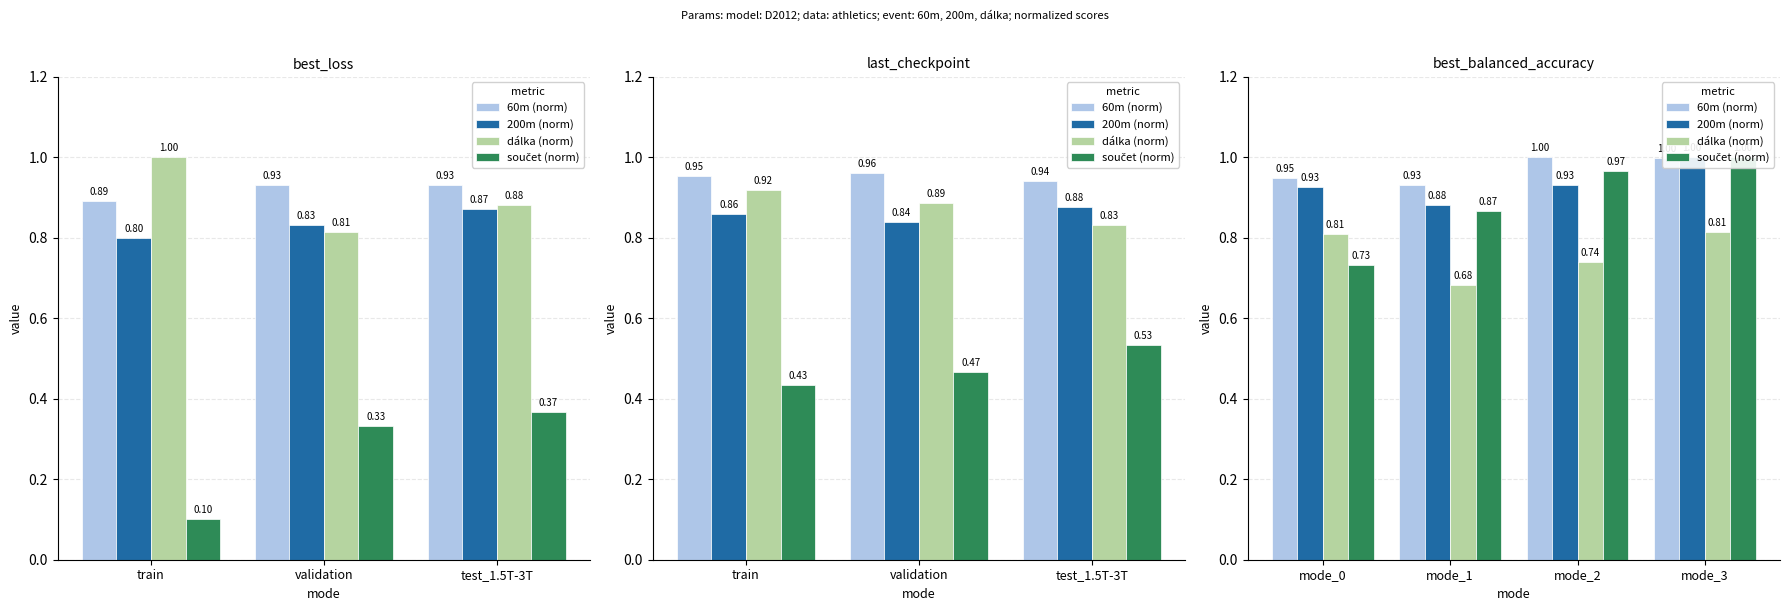

At mode_3, list the series in order from smallest to largest.

dálka (norm), 60m (norm), 200m (norm), součet (norm)